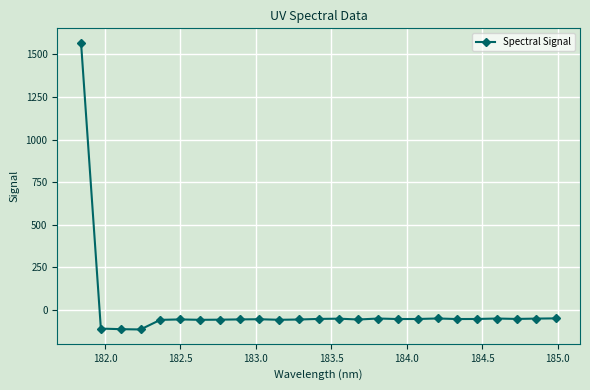

True or false: the data has more than 0 interior local peaks.

True